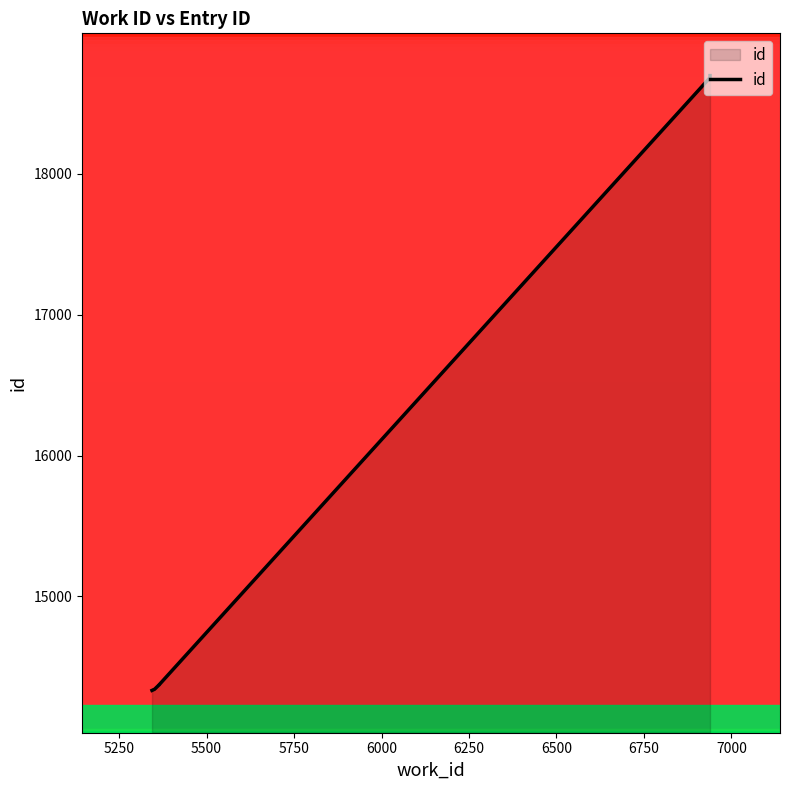

Does the chart display data point markers on the line(s)?

No